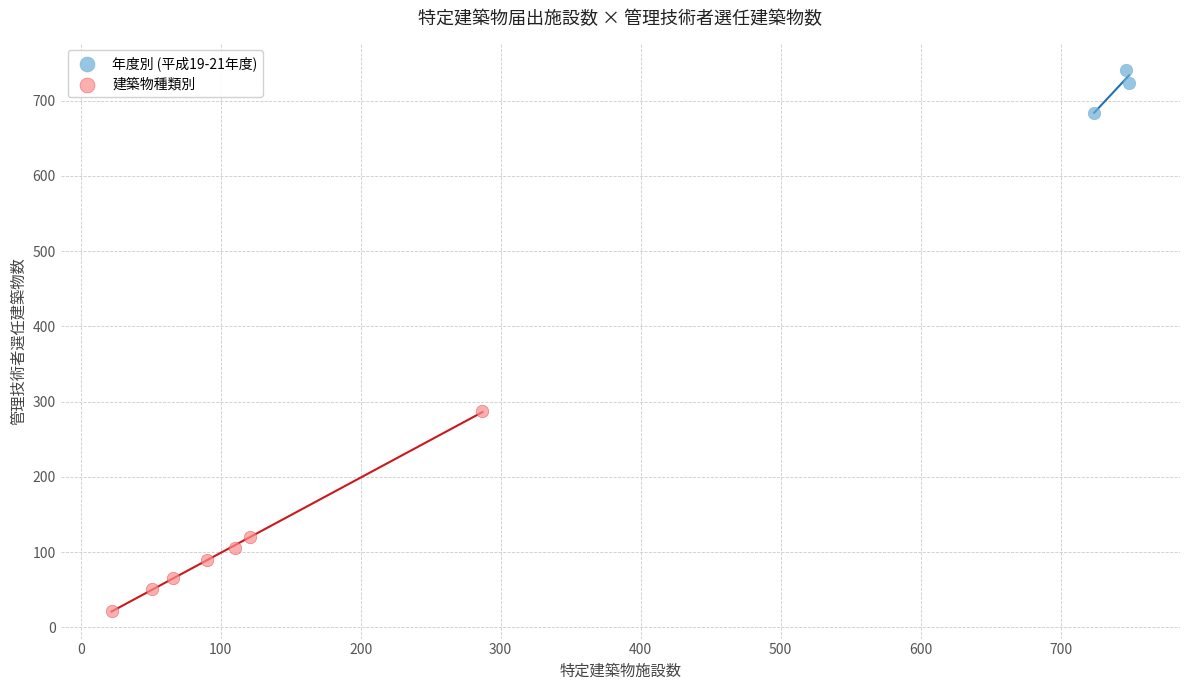

Which series contains the highest Y value?

年度別 (平成19-21年度)